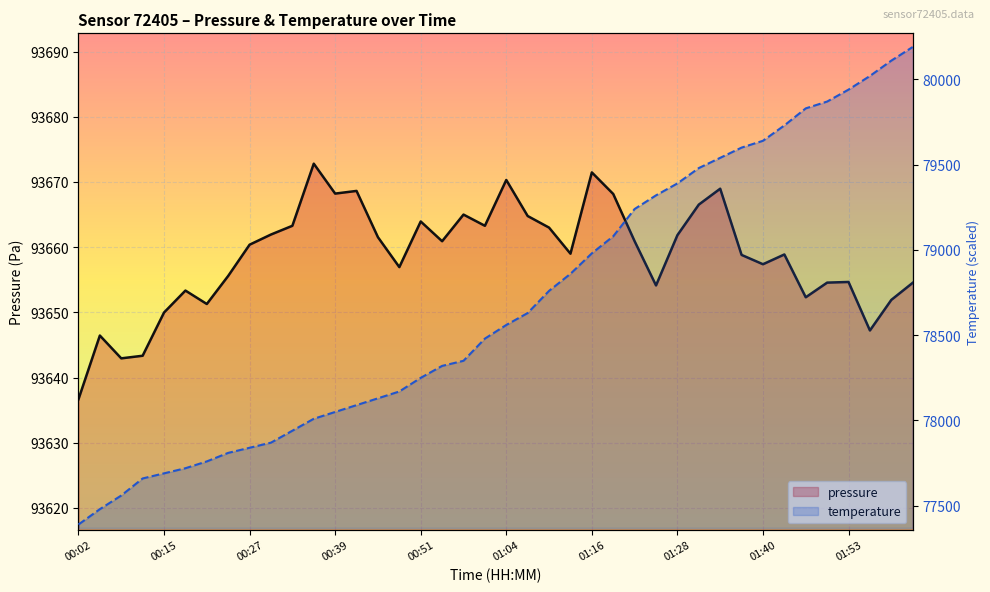

Reading left to right, list all the values displayed in this chart.

pressure: 93636.7	93646.4	93642.9	93643.3	93650.0	93653.3	93651.3	93655.6	93660.4	93661.9	93663.3	93672.8	93668.2	93668.6	93661.5	93656.9	93663.9	93660.9	93665.0	93663.3	93670.3	93664.8	93663.0	93659.0	93671.5	93668.2	93660.9	93654.1	93661.8	93666.5	93669.0	93658.8	93657.4	93658.9	93652.3	93654.6	93654.7	93647.2	93651.9	93654.5
temperature: 77390.0	77480.0	77560.0	77660.0	77690.0	77720.0	77760.0	77810.0	77840.0	77870.0	77940.0	78010.0	78050.0	78090.0	78130.0	78170.0	78250.0	78320.0	78350.0	78480.0	78560.0	78630.0	78760.0	78860.0	78980.0	79080.0	79240.0	79320.0	79390.0	79480.0	79540.0	79600.0	79640.0	79730.0	79830.0	79870.0	79940.0	80020.0	80110.0	80190.0